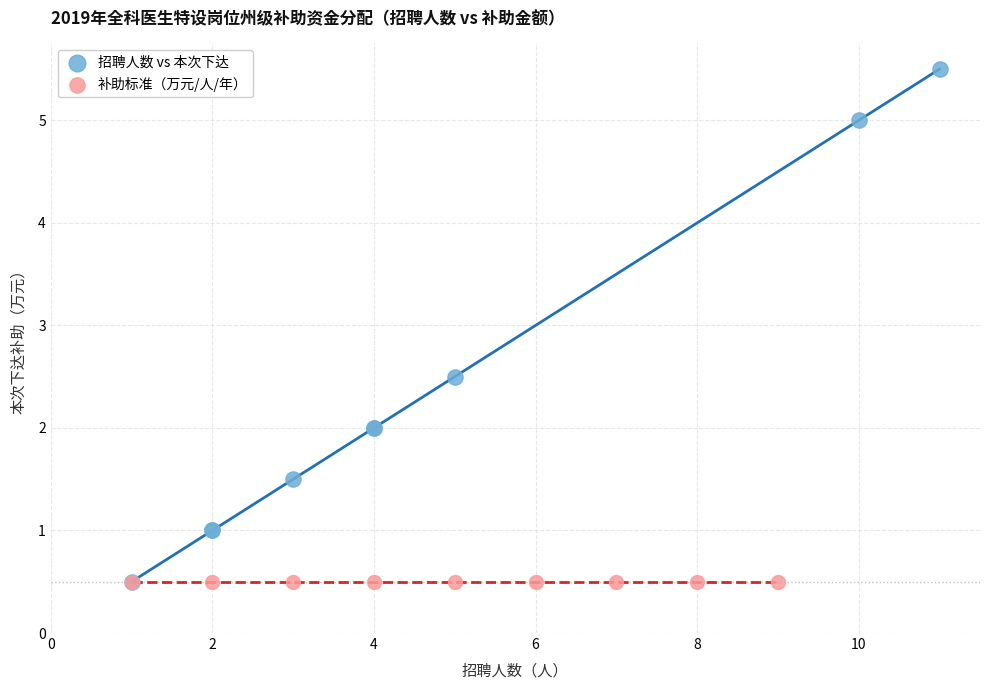

Which series contains the highest Y value?

招聘人数 vs 本次下达